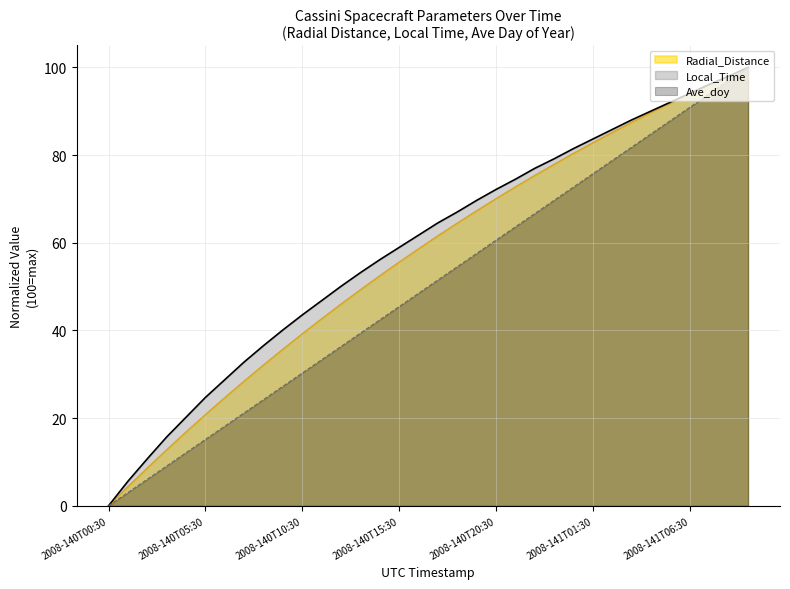

What is the difference between the Ave_doy values at 2008-140T03:30 and 2008-141T06:30?

81.8